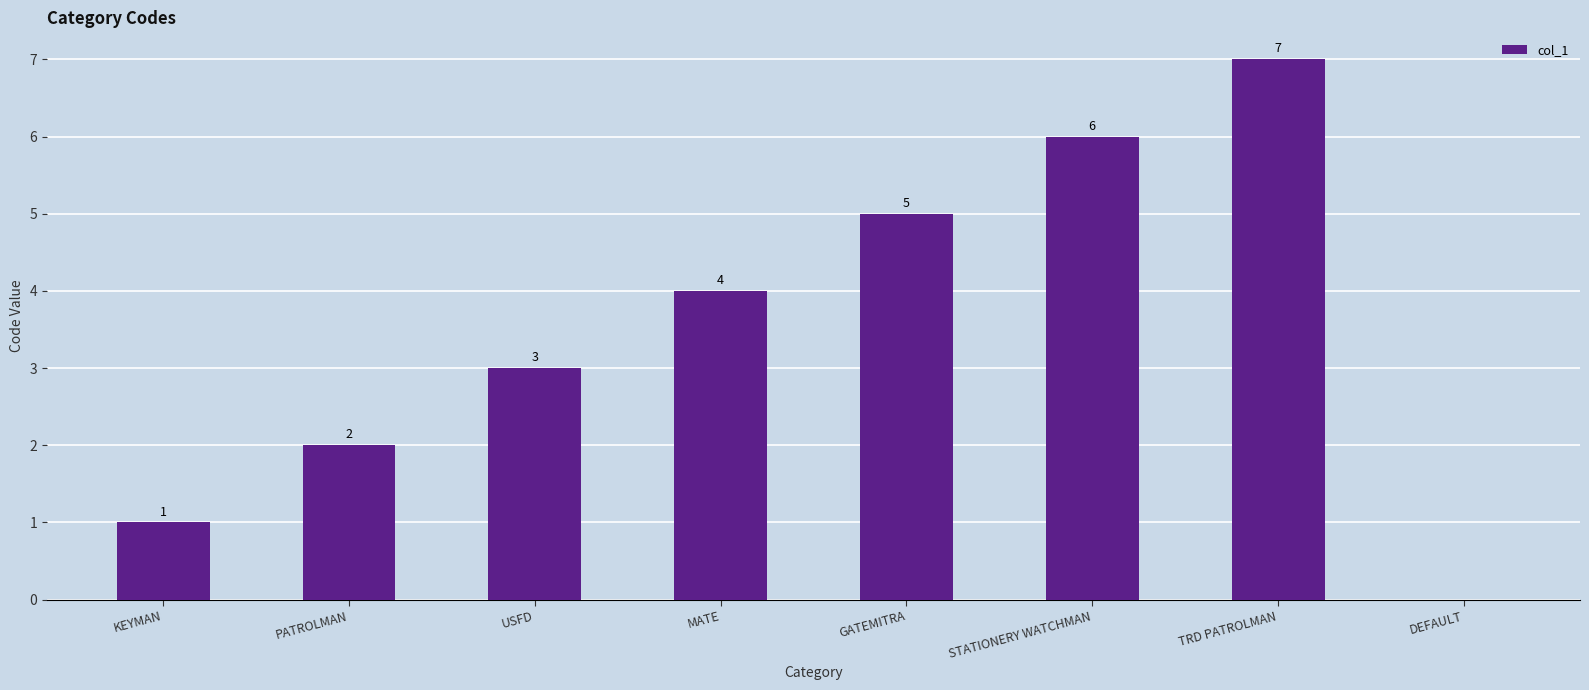

Which label corresponds to the largest value in the chart?

TRD PATROLMAN